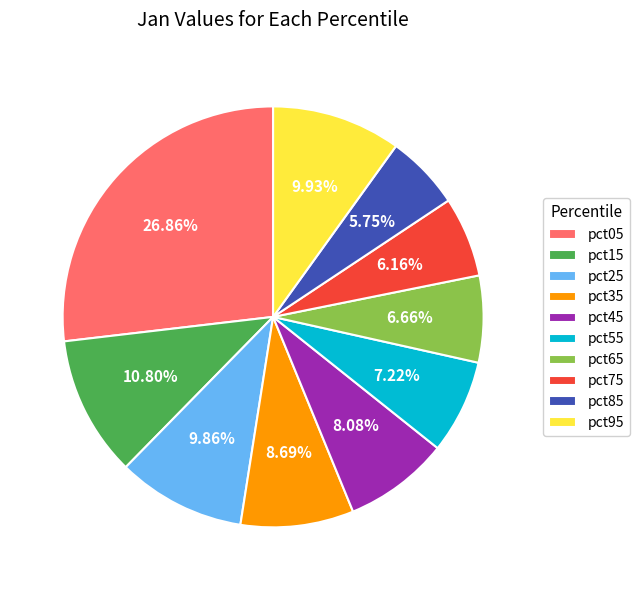

To the nearest percent, what percentage of the pie is pct55?

7%